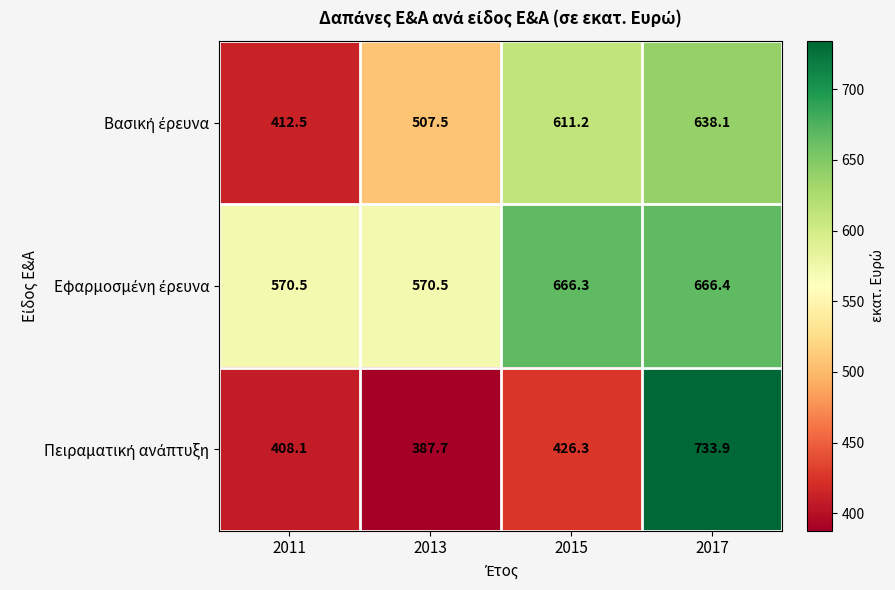

What is the greatest value displayed?

733.9